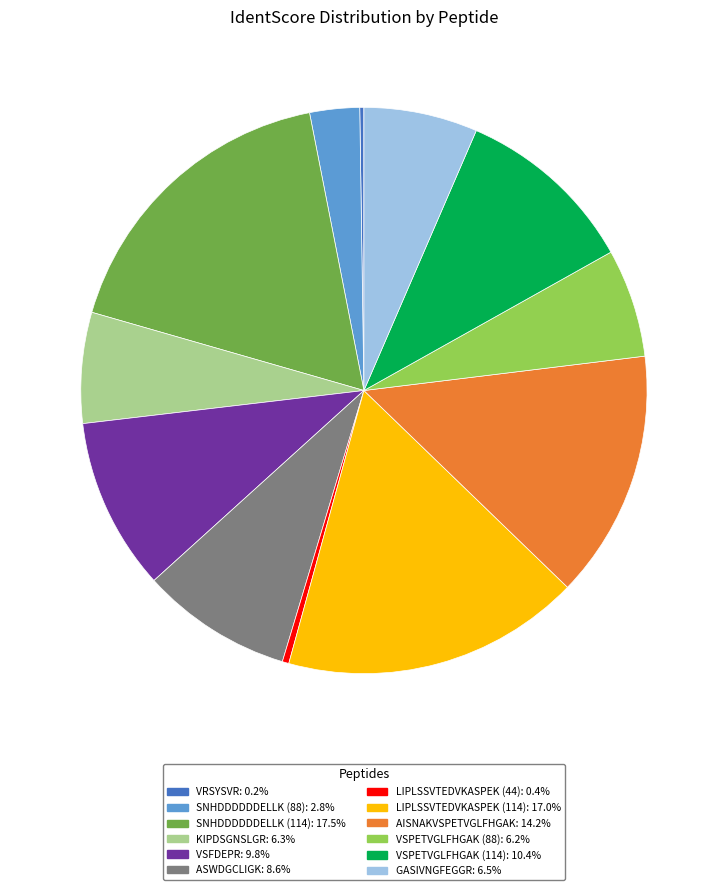

Do KIPDSGNSLGR and VSPETVGLFHGAK (114) together represent more than half of the pie?

No